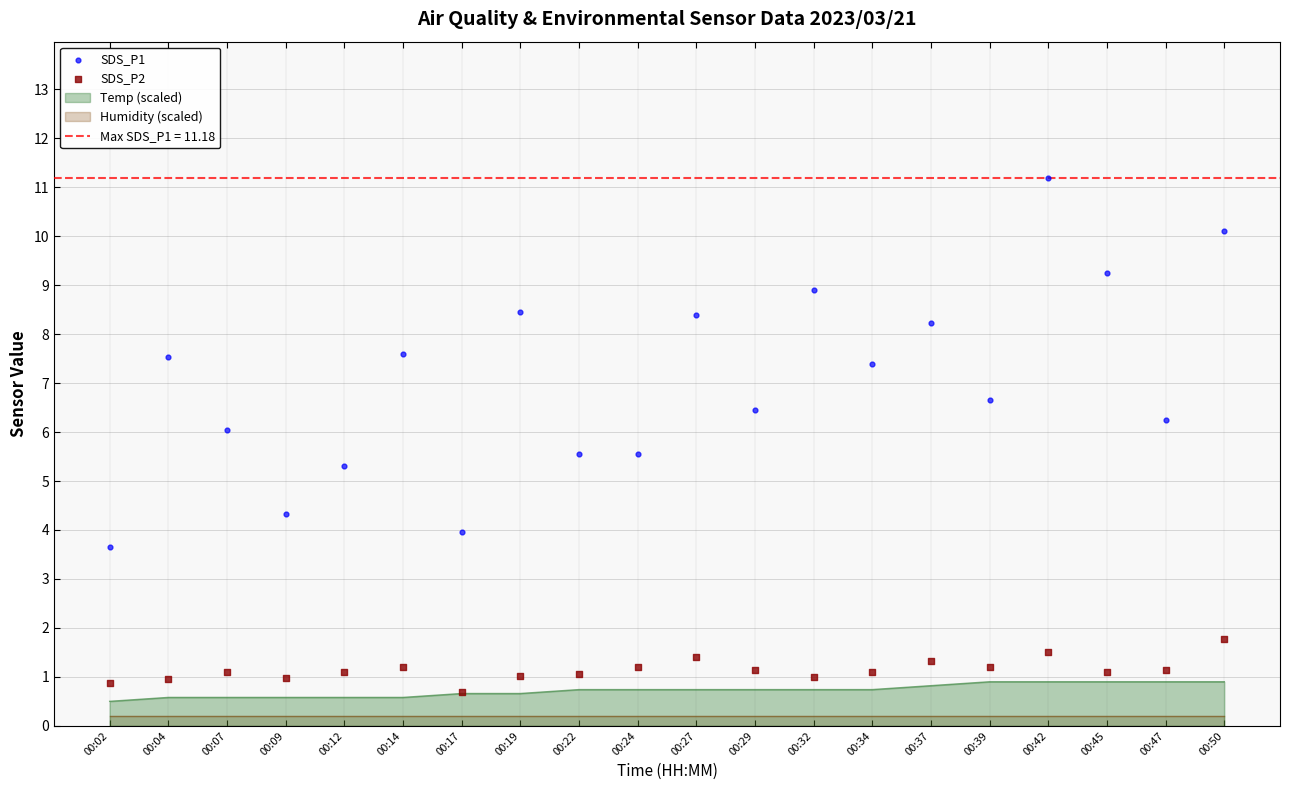

What is the maximum value for Temp (scaled)?

0.9